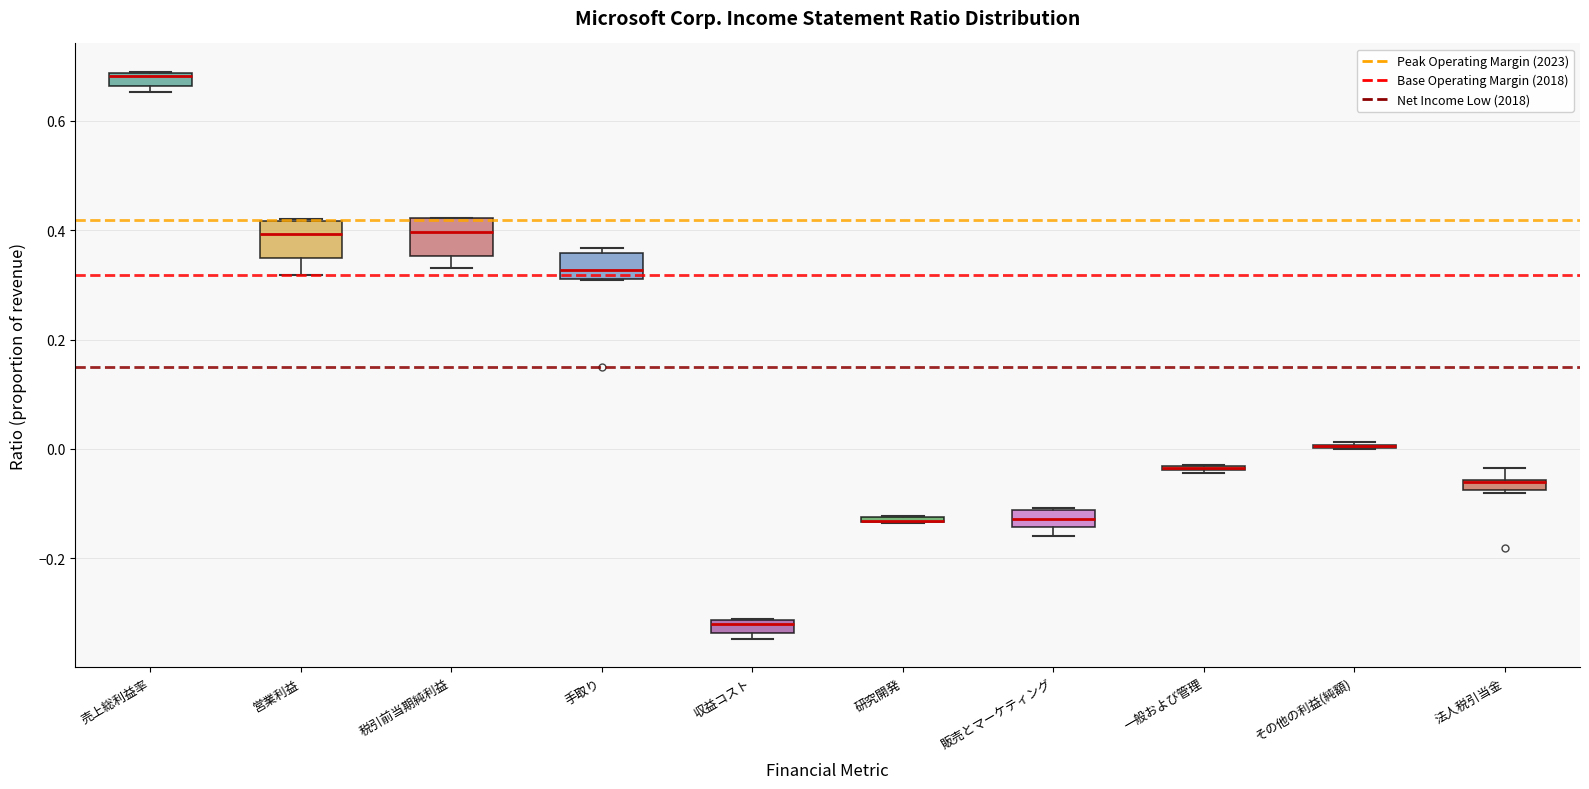

Where is the upper edge of the box for 手取り on the y-axis? The values are not printed on the chart, so give them approximately, as read against the axis.

0.36